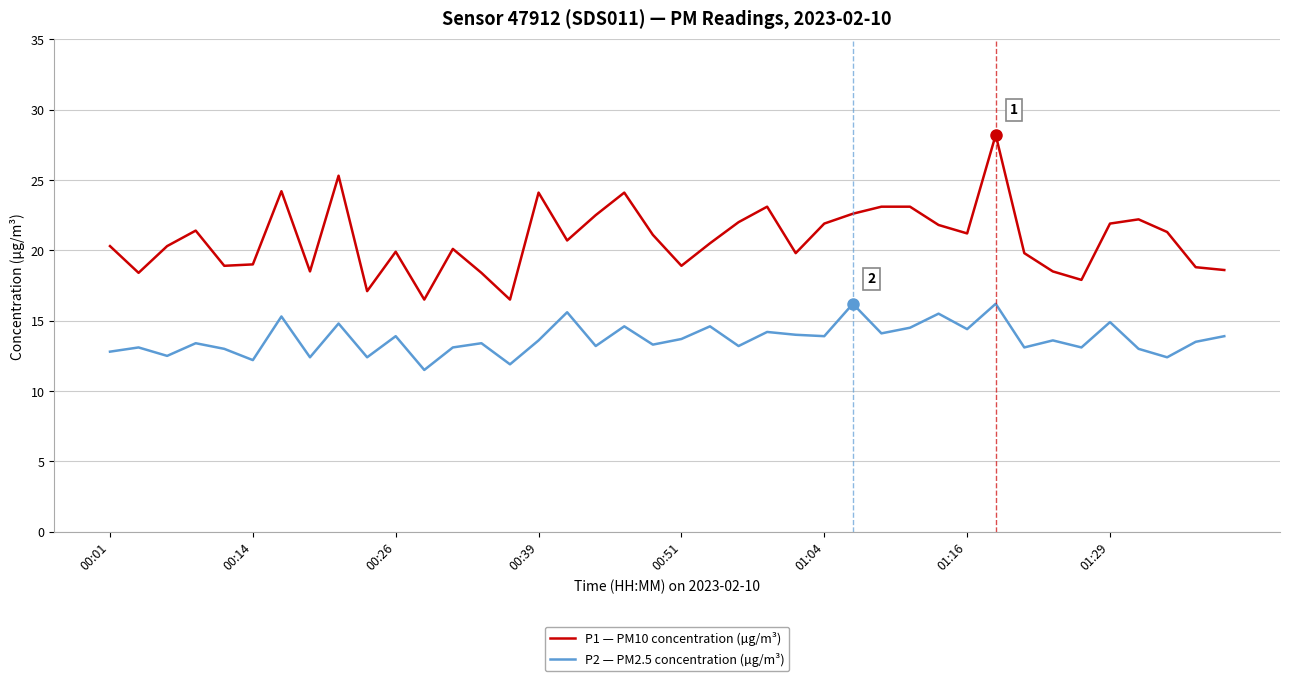

Which series has the largest range (max minus min)?

P1 — PM10 concentration (µg/m³)